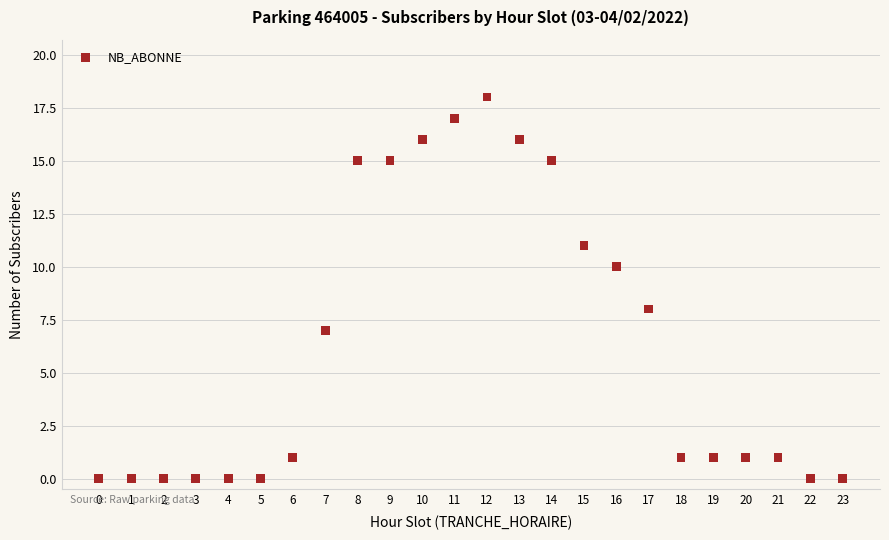

What is the range of X values (max minus min)?

23